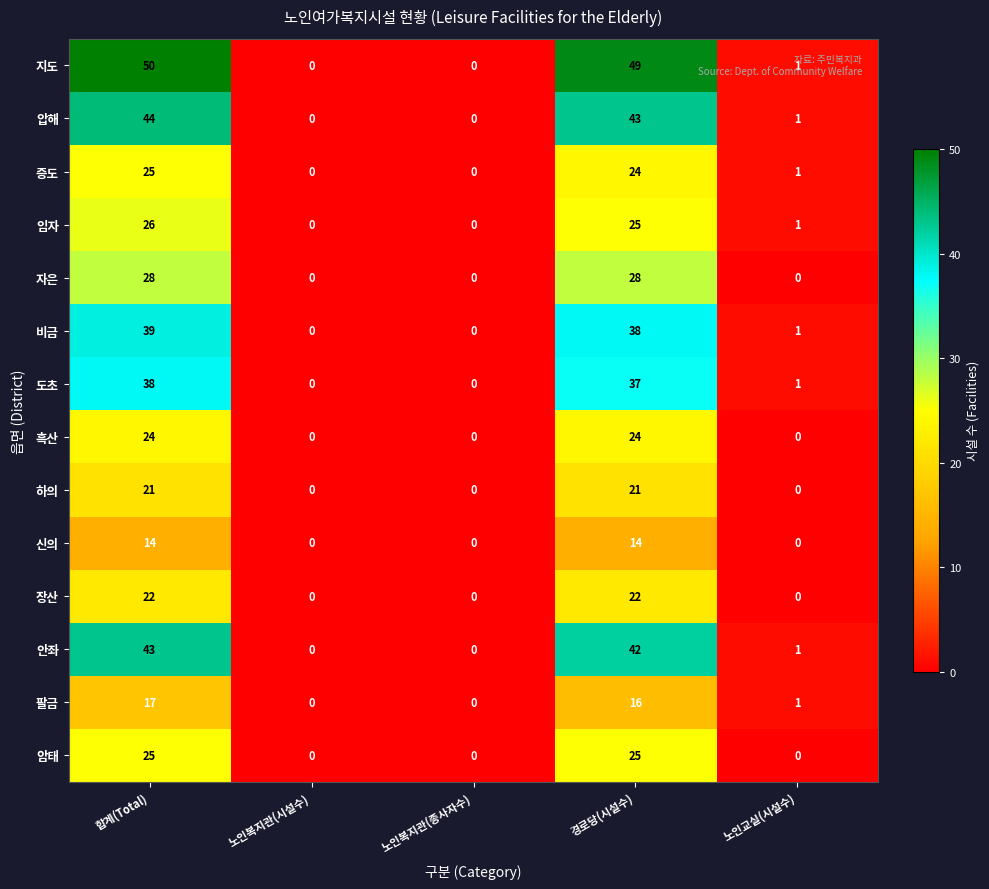

Which label corresponds to the largest value in the chart?

합계(Total)